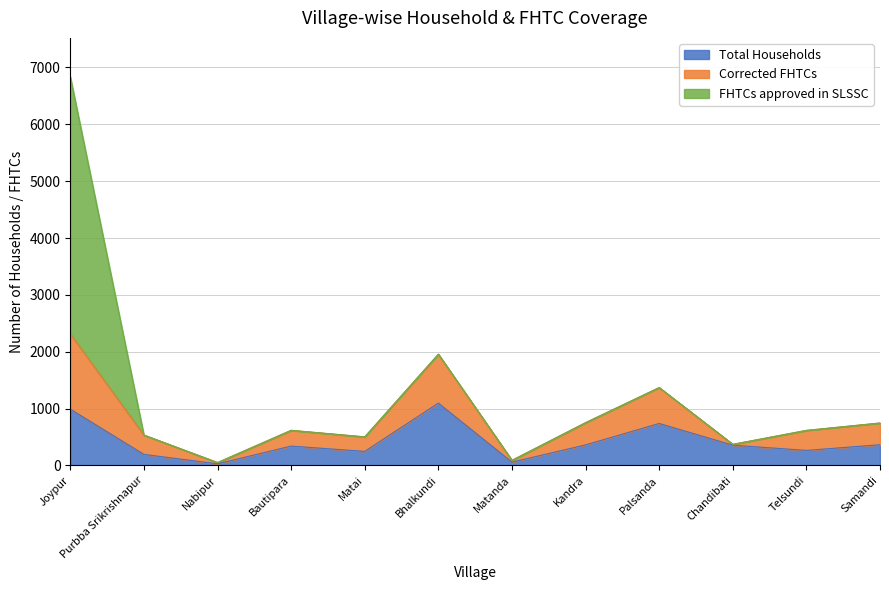

What position from the right is Matai?

8